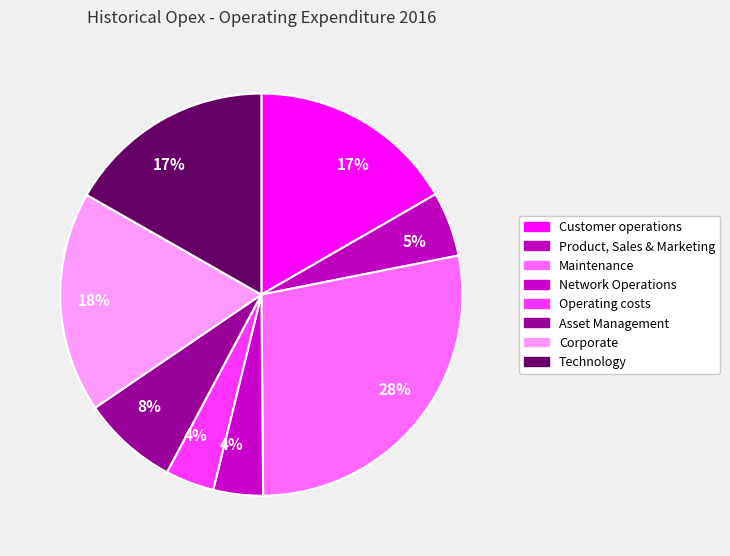

Count the number of slices in the pie.

8